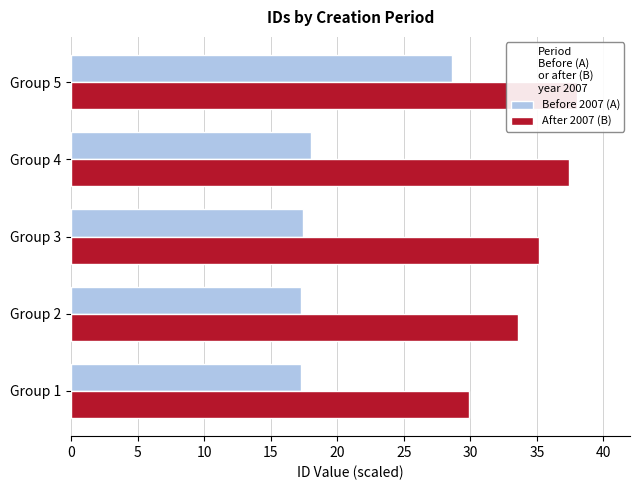

At how many categories does at least one series exceed 17?

5